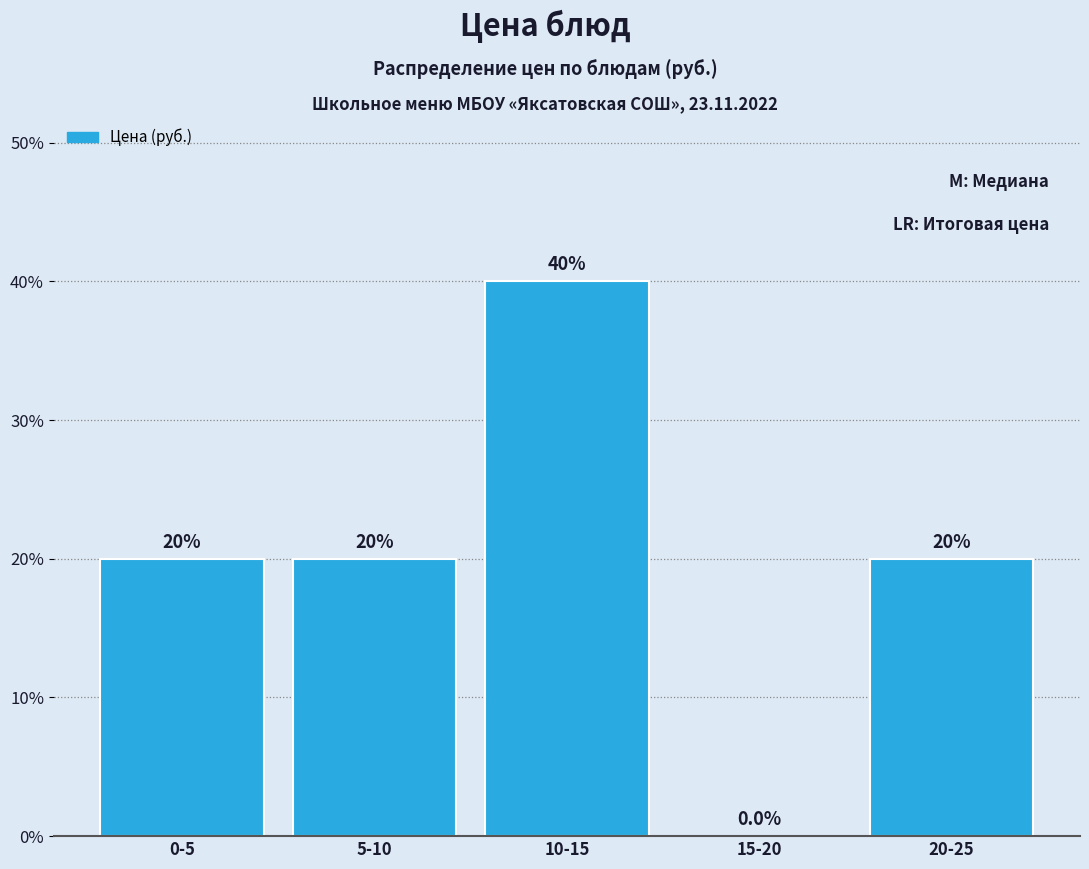

Reading right to left, what are all the values shown in this chart?

20-25=20	15-20=0	10-15=40	5-10=20	0-5=20